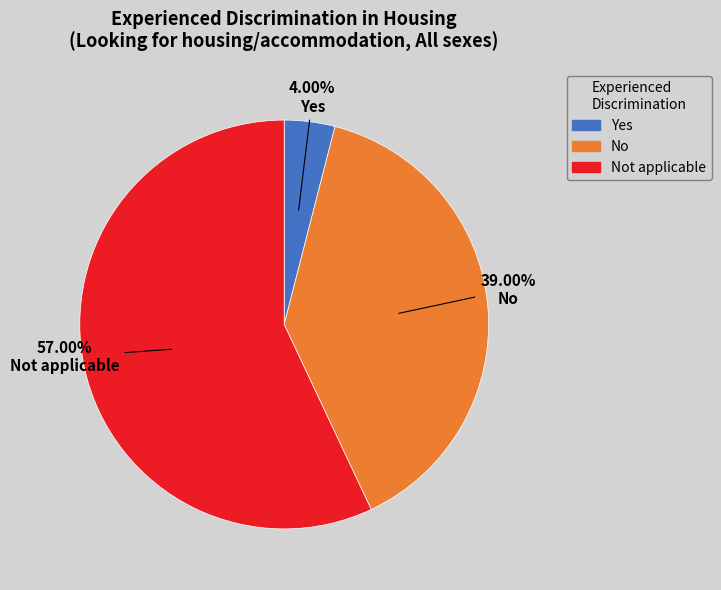

Does any single category account for the majority?

Yes